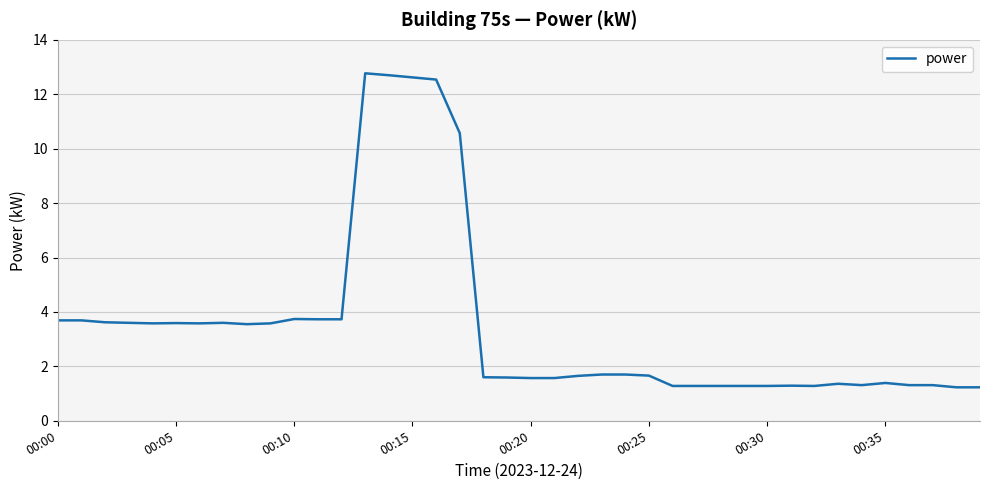

Does the chart display data point markers on the line(s)?

No